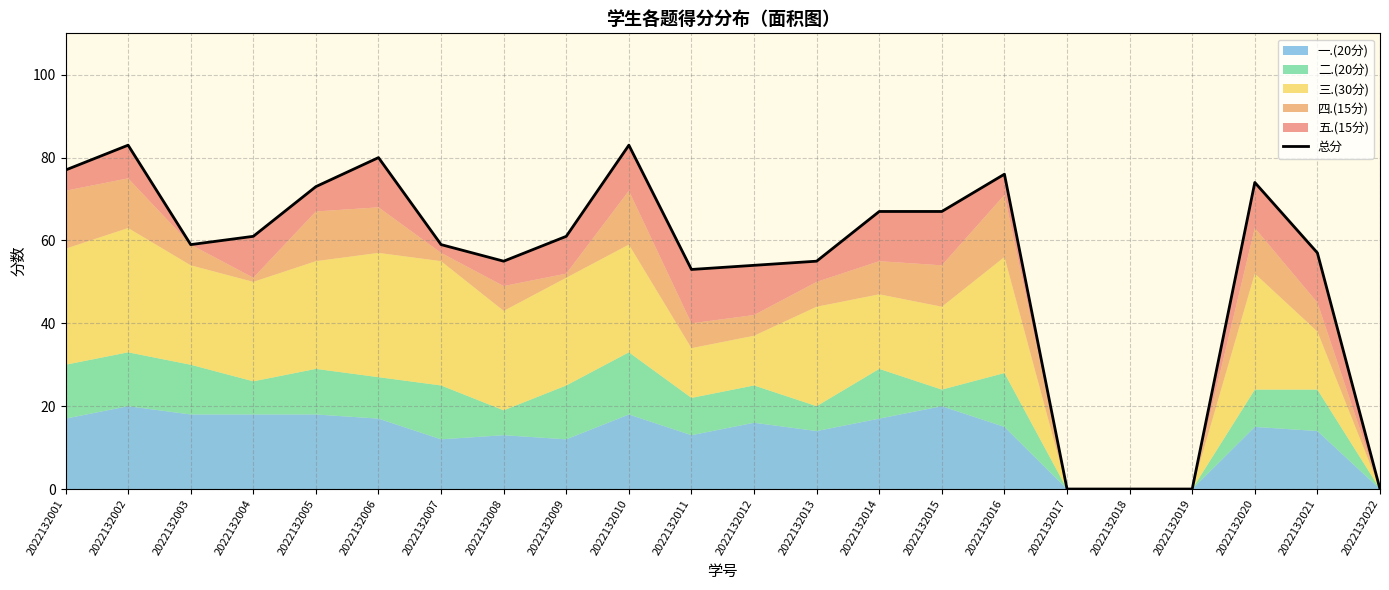

What is the value of the 11th point from the left?

53